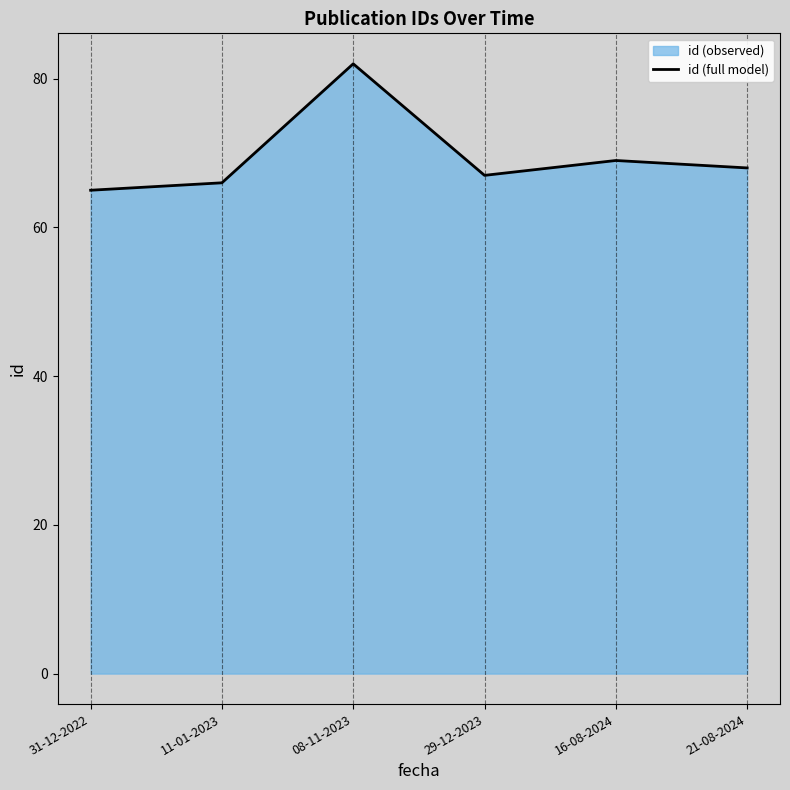

Which has a higher value, 29-12-2023 or 08-11-2023?

08-11-2023